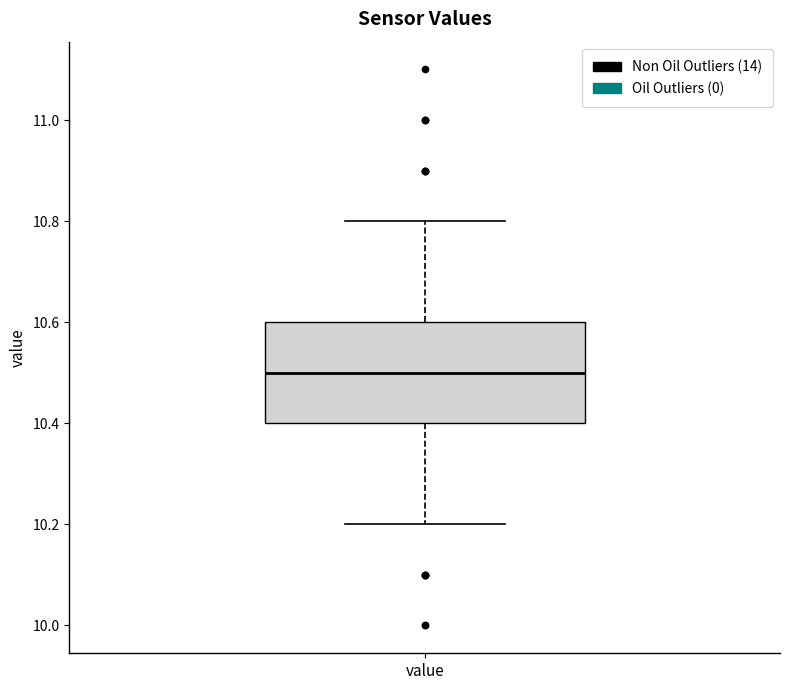

Transcribe this box plot: give where the median line is, the range the box spans, and where the two whiskers end, as read against the y-axis. The values are not printed on the chart, so give them approximately, as read against the axis.

median 10.5, box 10.4 to 10.6, whiskers 10.2 to 10.8